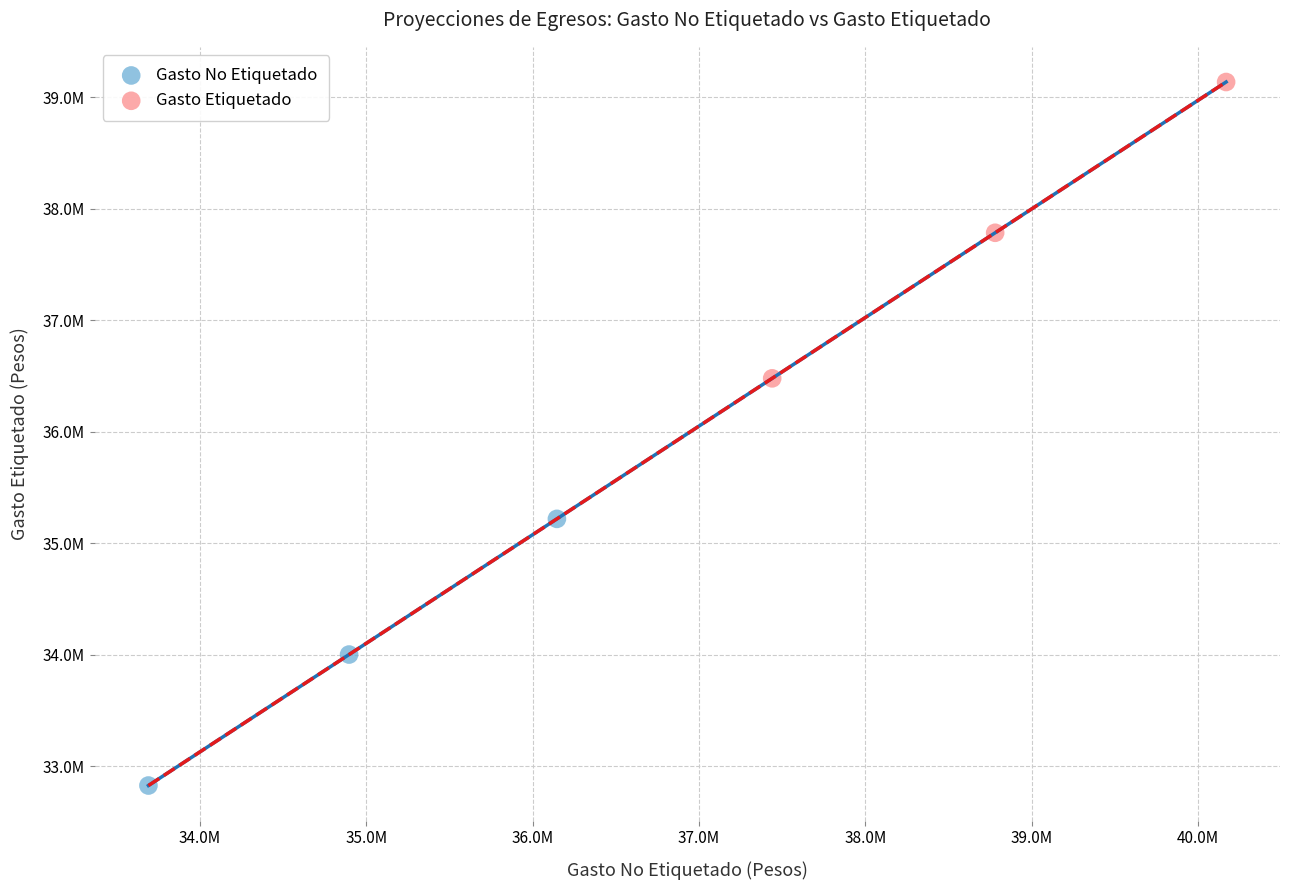

What are all the series names shown in the legend?

Gasto No Etiquetado, Gasto Etiquetado